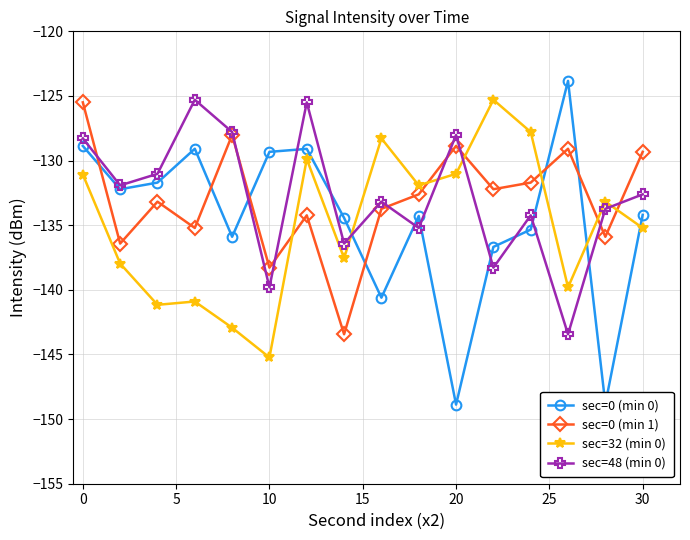

What is the average value of the sec=0 (min 0) series?

-134.6